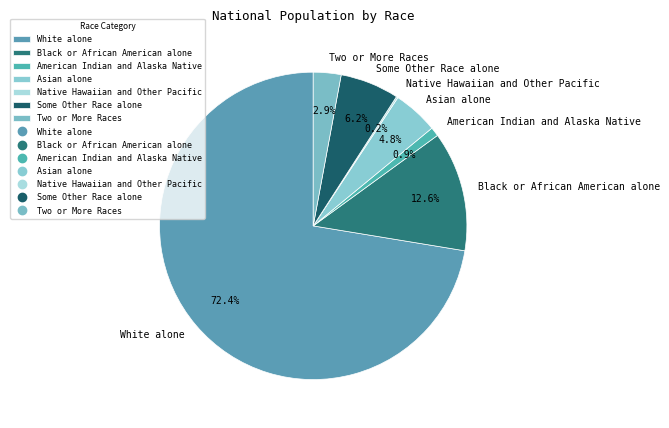

True or false: American Indian and Alaska Native accounts for 11% of the total.

False